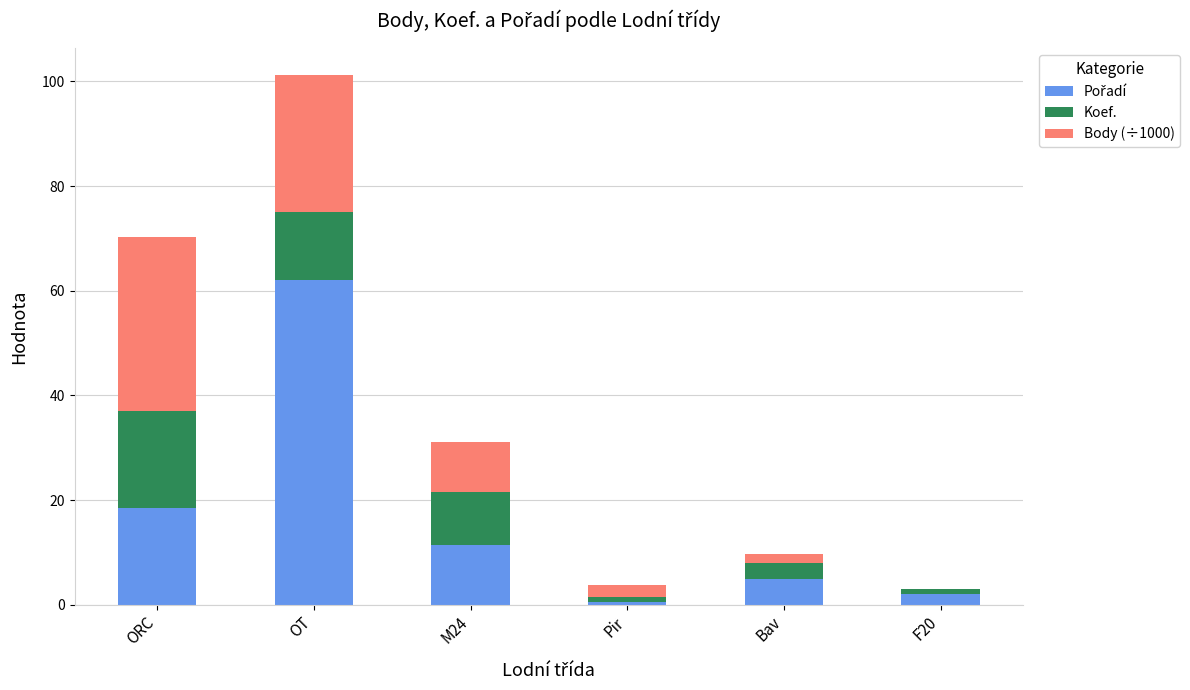

At which category is the sum across all series the highest?

OT